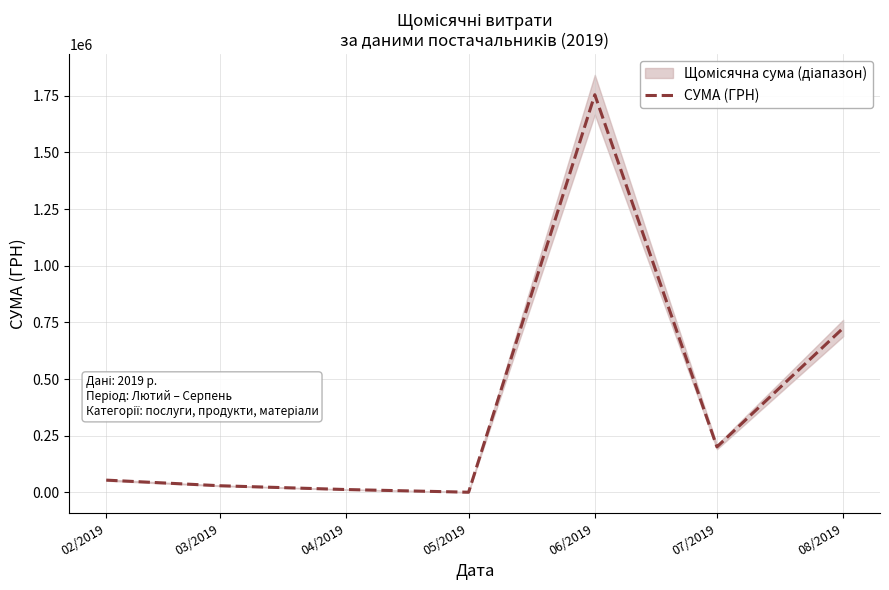

Reading left to right, transcribe all the data shown in this chart.

54221.0	29387.4	12650.0	868.6	1754418.8	200674.3	725038.8